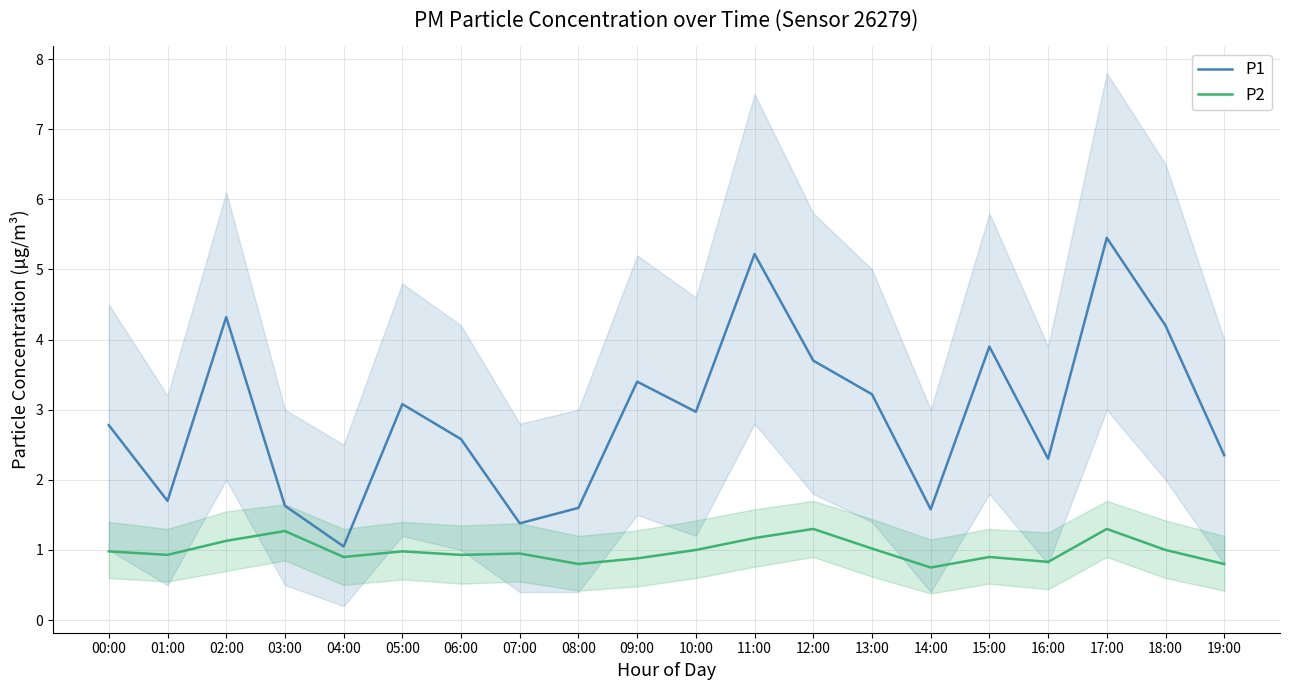

Rank the categories by P1 value from lowest to highest.

04:00, 07:00, 14:00, 08:00, 03:00, 01:00, 16:00, 19:00, 06:00, 00:00, 10:00, 05:00, 13:00, 09:00, 12:00, 15:00, 18:00, 02:00, 11:00, 17:00